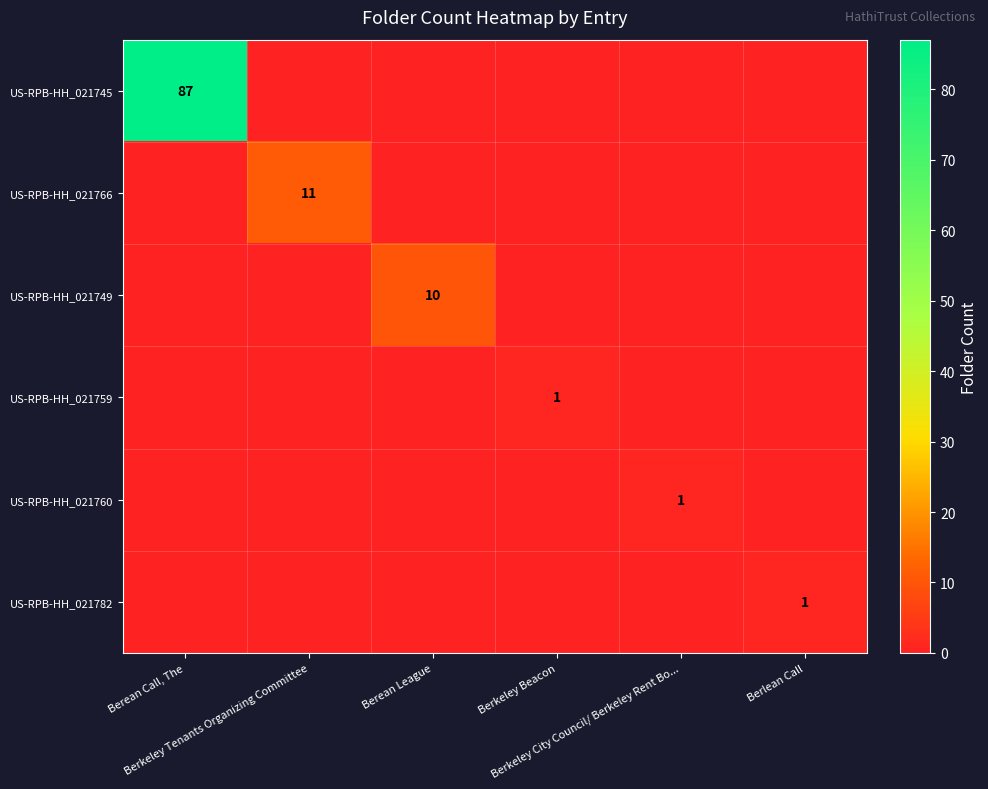

The US-RPB-HH_021745 series shows -53 at Berkeley Tenants Organizing Committee. True or false?

False